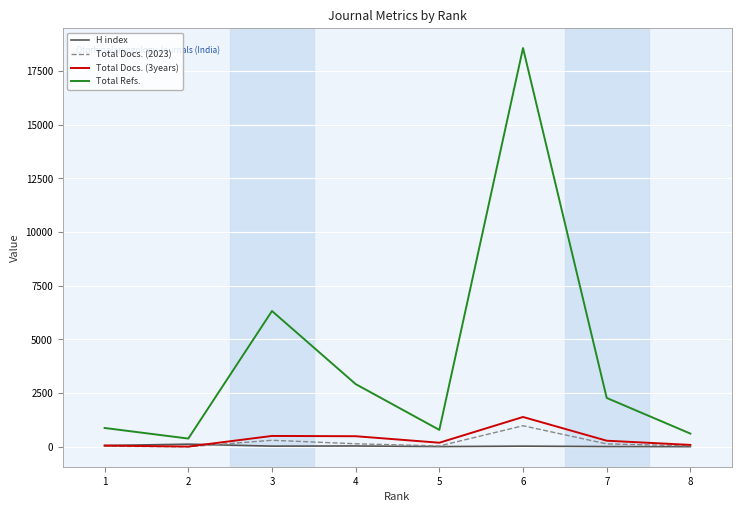

Which series has the largest total across all categories?

Total Refs.